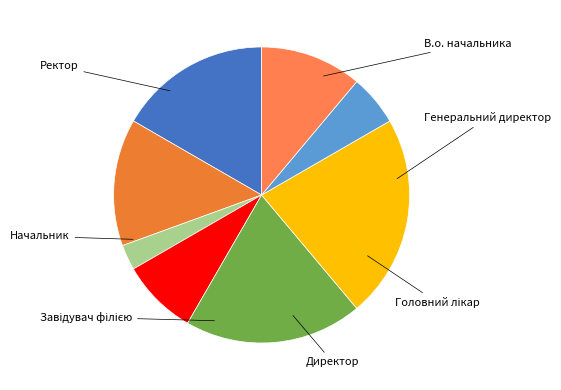

What percentage is the Директор slice, to the nearest percent?

19%